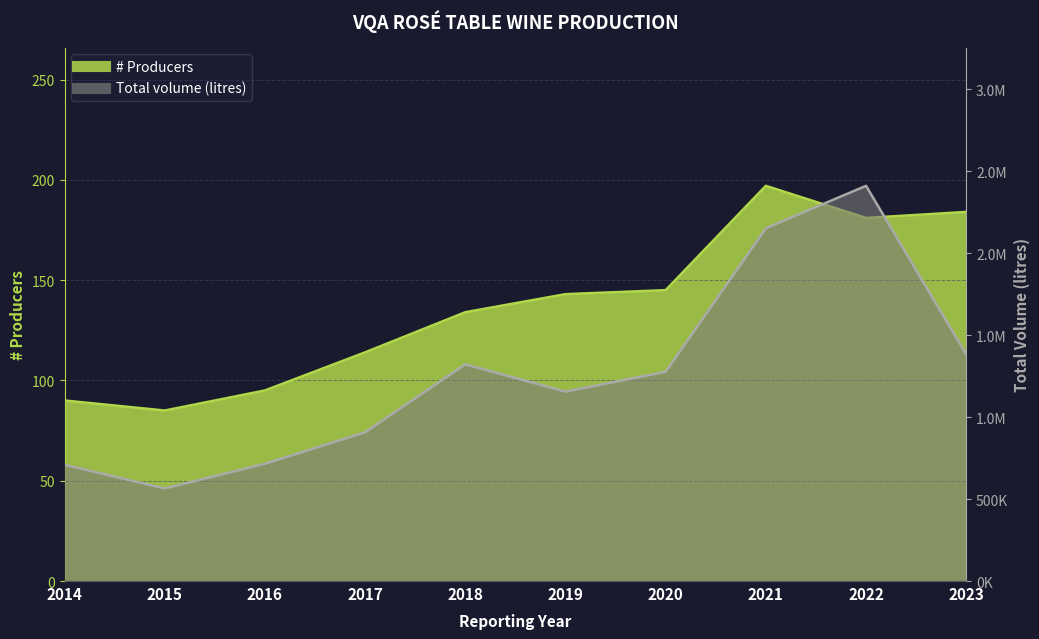

Reading right to left, list all the values displayed in this chart.

# Producers: 2023=184	2022=181	2021=197	2020=145	2019=143	2018=134	2017=114	2016=95	2015=85	2014=90
Total volume (litres): 2023=1381520	2022=2409775	2021=2151295	2020=1275871	2019=1155005	2018=1321550	2017=906925	2016=715027	2015=564487	2014=709206